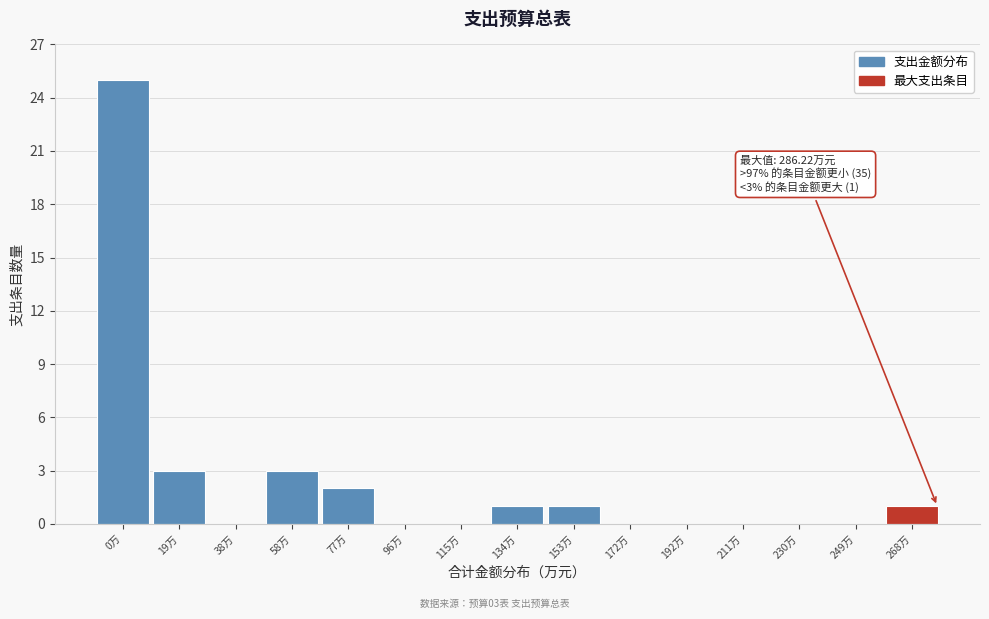

Reading left to right, extract all data points from this chart.

0万=25	19万=3	38万=0	58万=3	77万=2	96万=0	115万=0	134万=1	153万=1	172万=0	192万=0	211万=0	230万=0	249万=0	268万=1